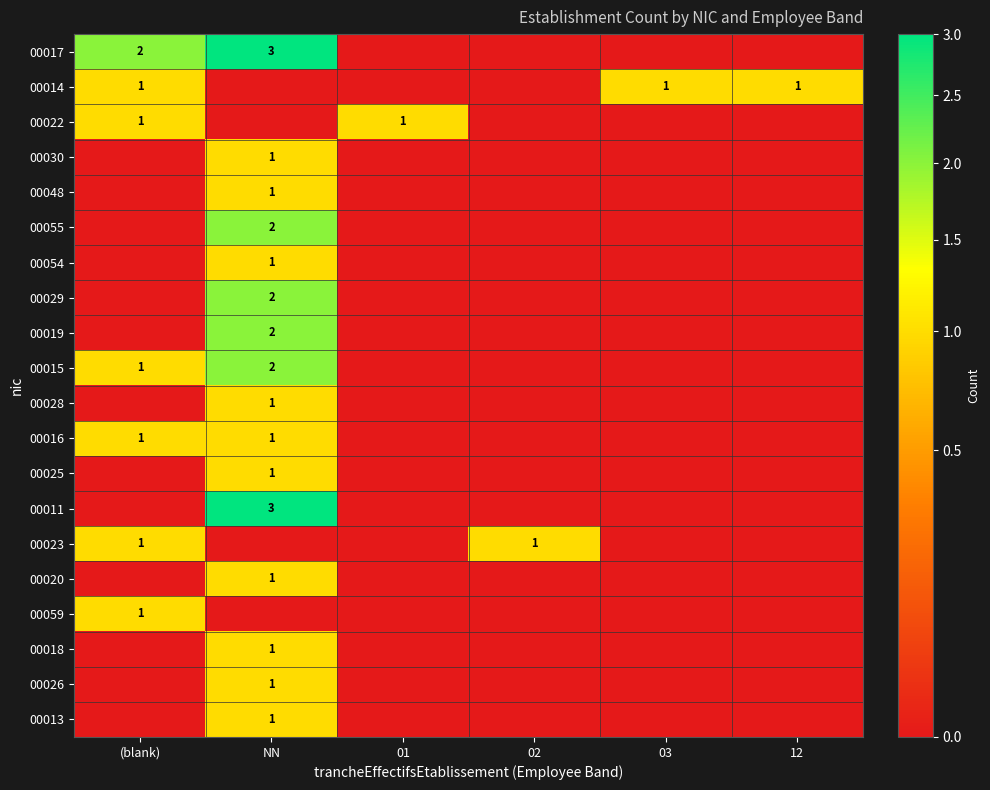

At which category does the chart reach its minimum across all series?

01